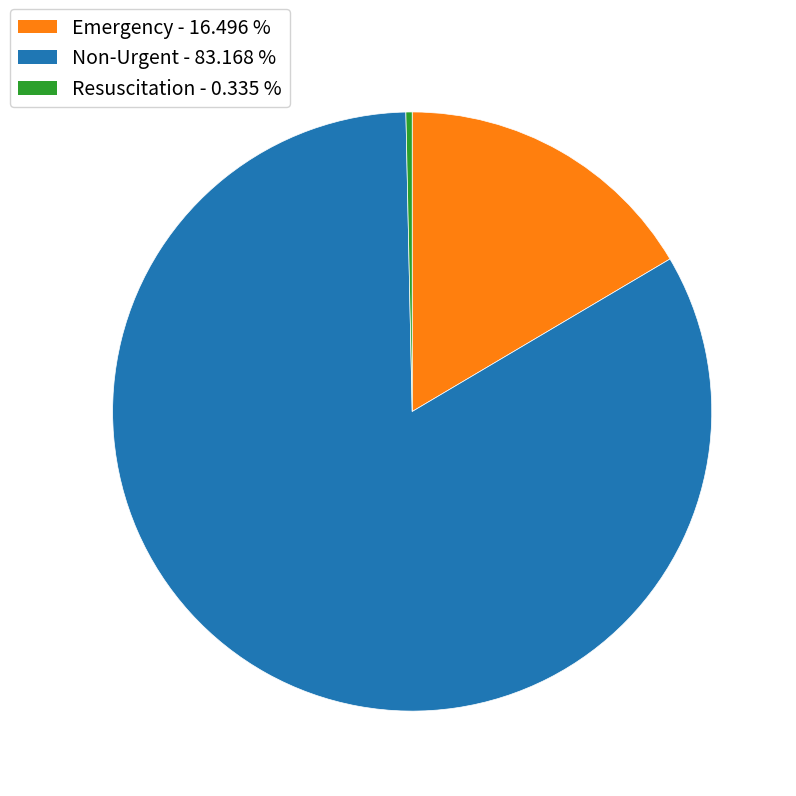

Does any single category account for the majority?

Yes